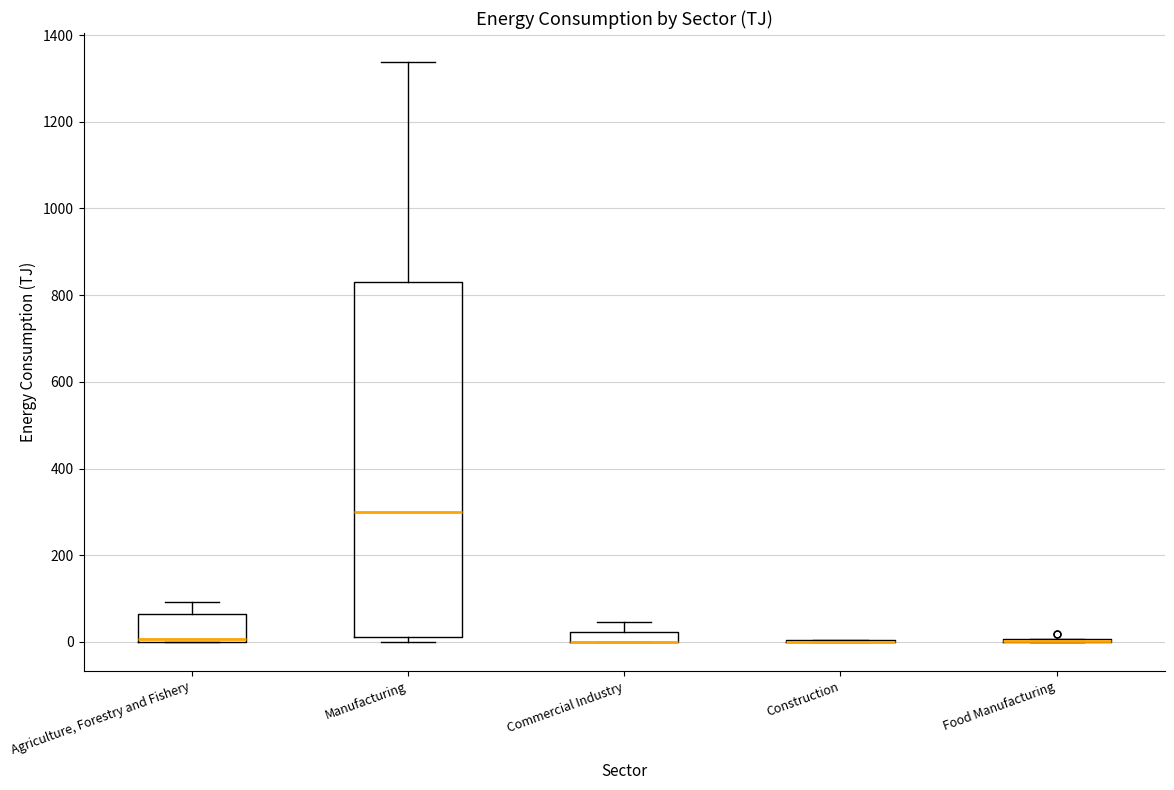

Comparing the boxes themselves (not the whiskers), which one is the tallest?

Manufacturing